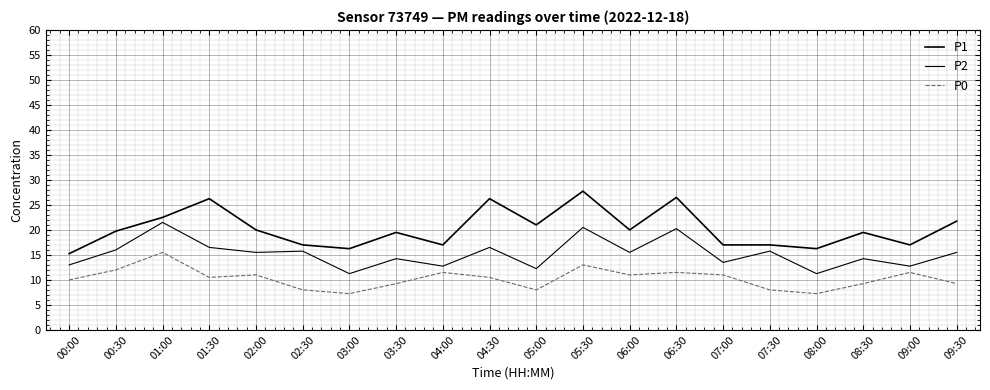

What is the difference between the highest and lowest values at 03:30?

10.2